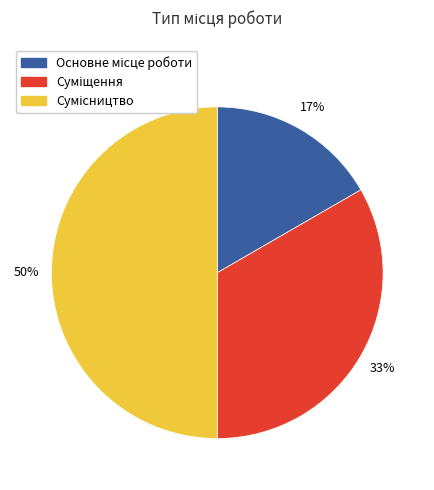

To the nearest percent, what is the difference between the largest and smallest slice percentages?

33%